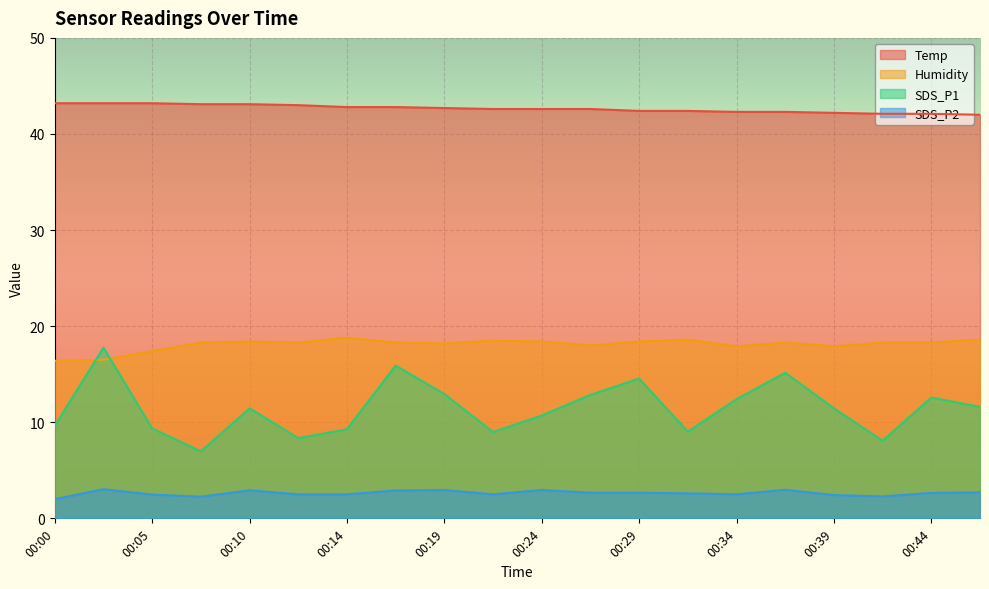

At which label does Humidity first exceed 18?

00:07